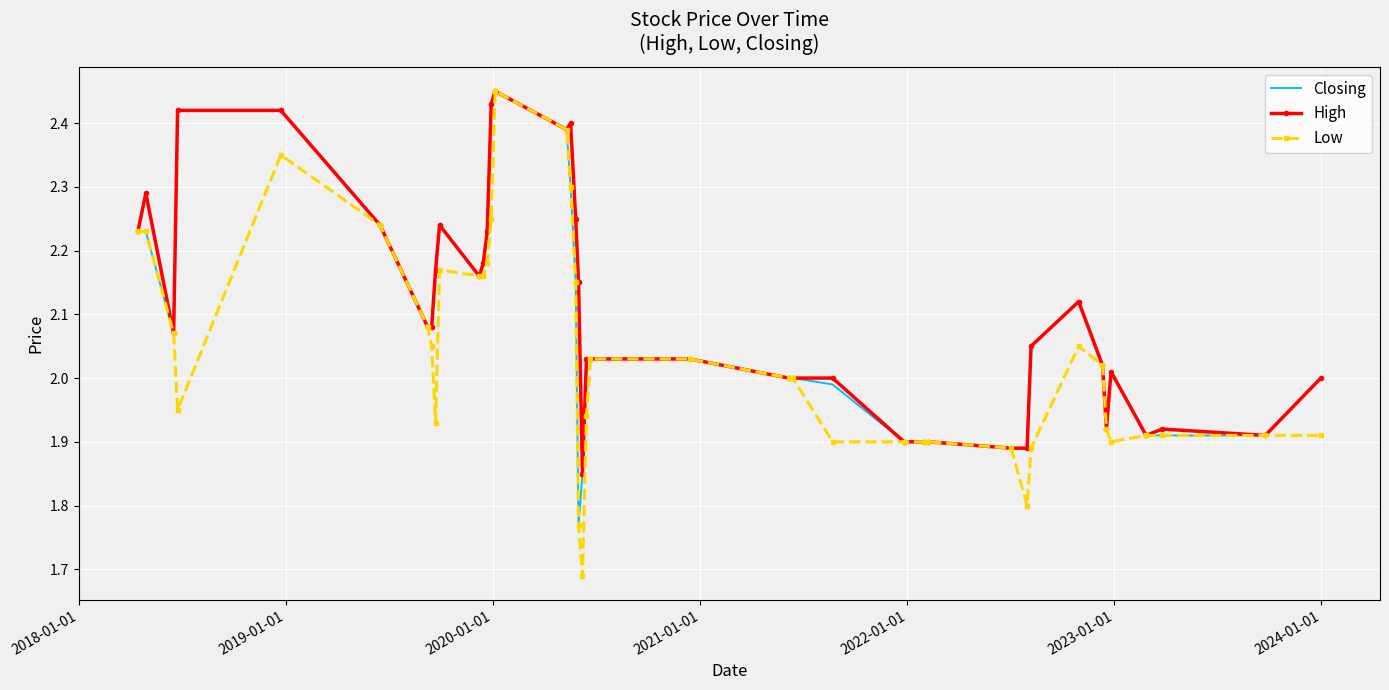

Which series has the largest range (max minus min)?

Low